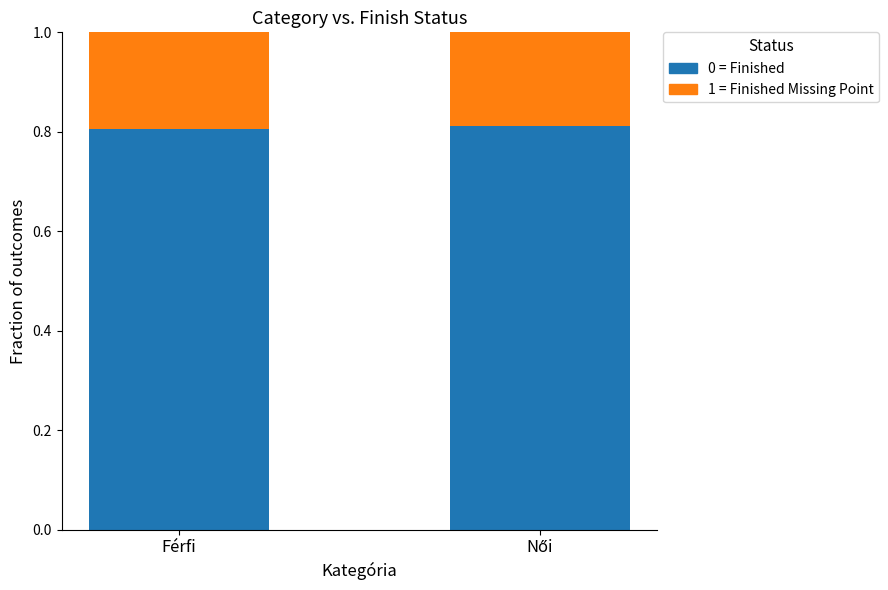

Are the bars horizontal?

No